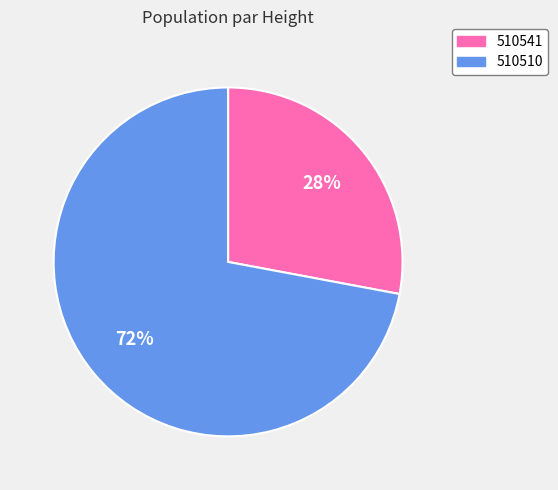

Which slice is the smallest?

510541